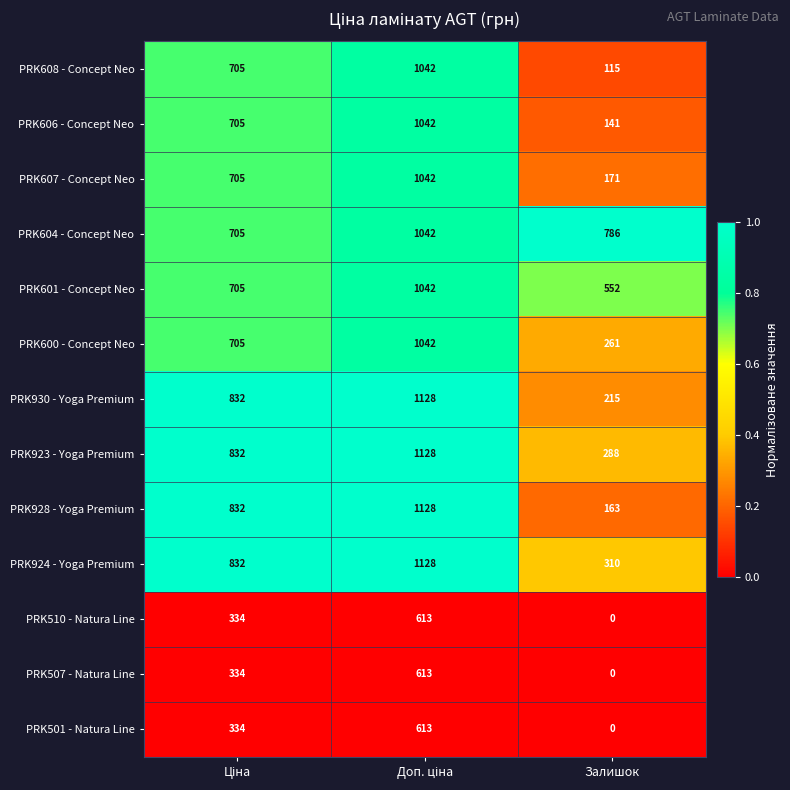

What value does the PRK608 - Concept Neo series have at Залишок, to the nearest 10?

120